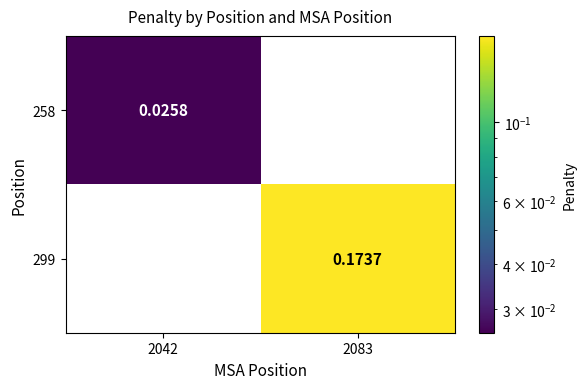

Is the value of 299 at 2042 greater than the value of 258 at 2042?

No